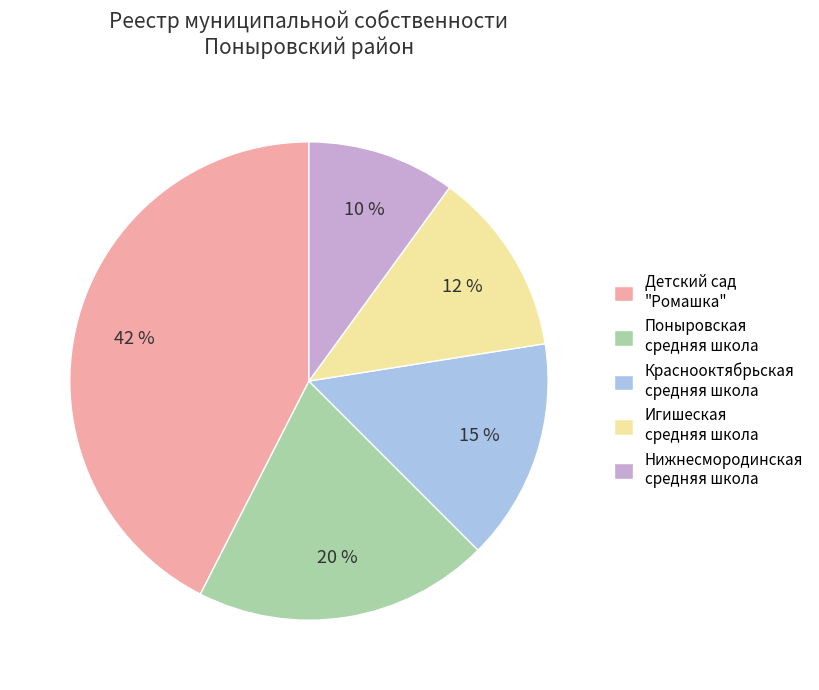

Count the number of slices in the pie.

5